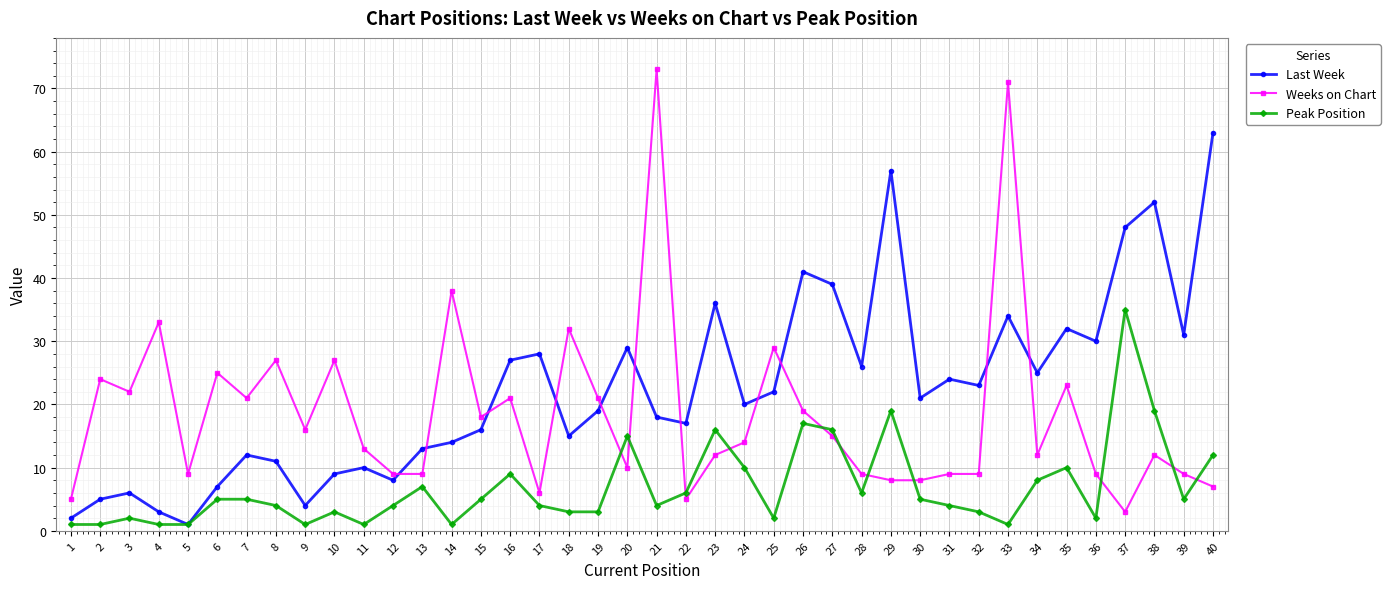

Between which two adjacent categories do Last Week and Weeks on Chart first intersect?

12 and 13